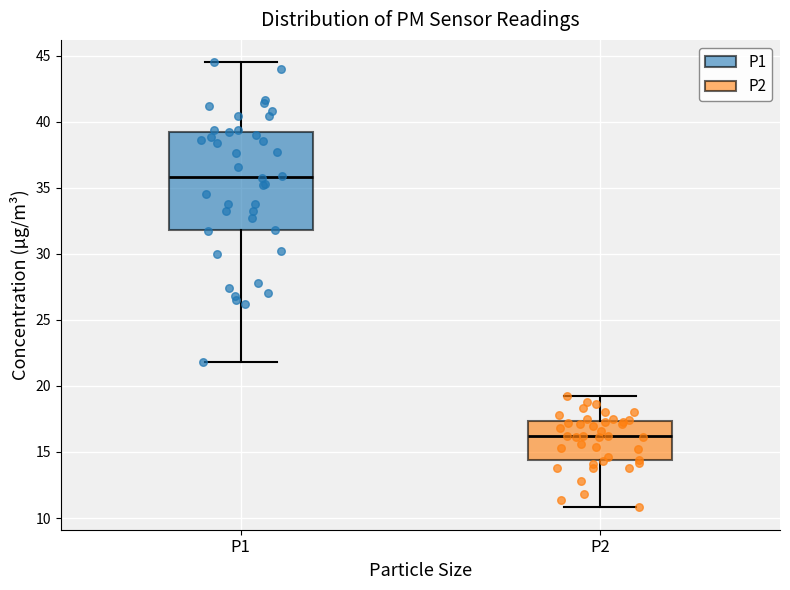

Reading left to right, transcribe this box plot: for each box, give where its median line is, the range the box spans, and where its two whiskers end, as read against the y-axis. The values are not printed on the chart, so give them approximately, as read against the axis.

P1: median 36.0, box 32.0 to 39.5, whiskers 22.0 to 44.5
P2: median 16.0, box 14.5 to 17.5, whiskers 11.0 to 19.0